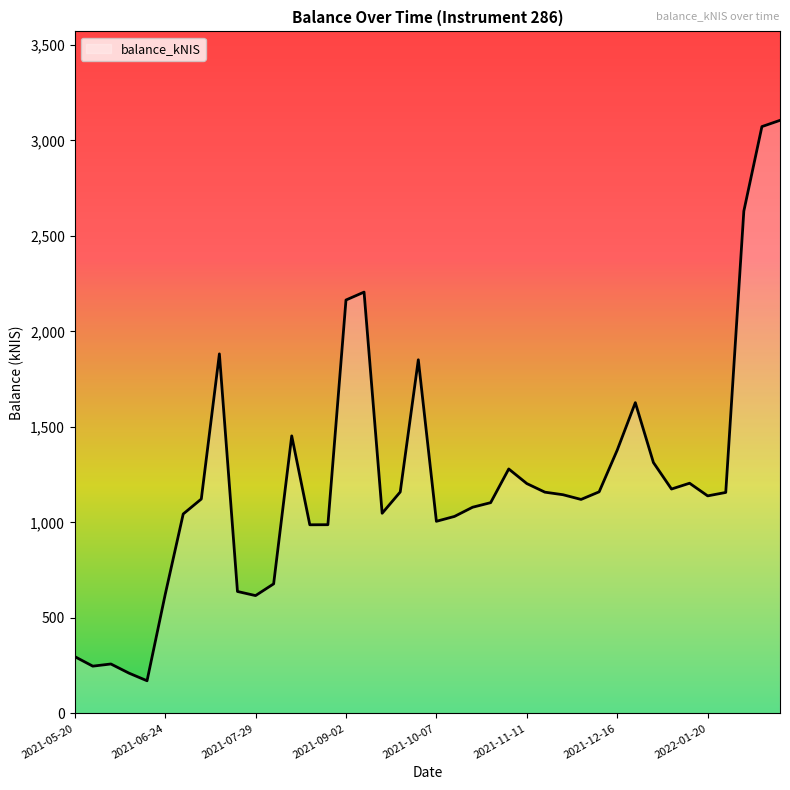

What is the smallest value displayed?

170.7